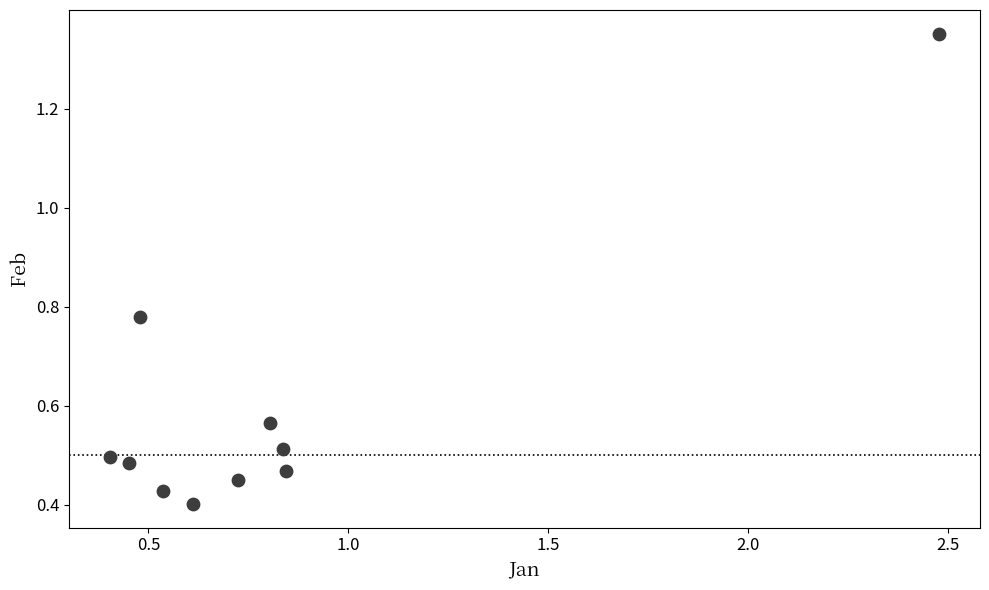

What is the range of Y values (max minus min)?

1.0